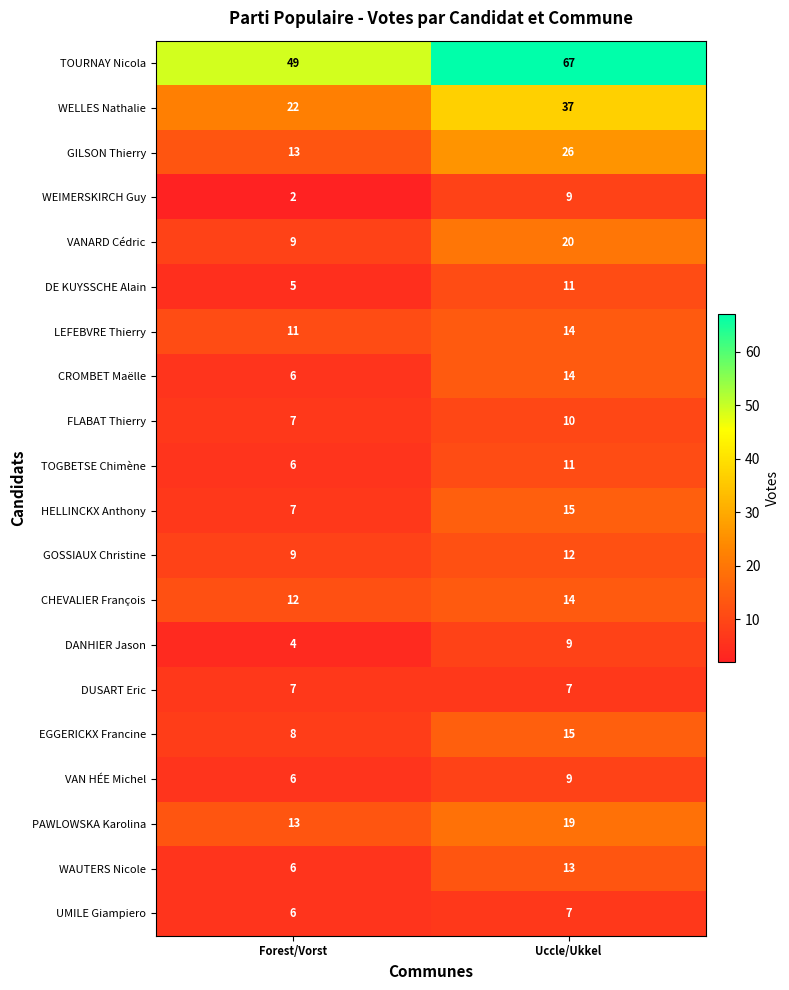

Which series has the widest spread of values?

TOURNAY Nicola